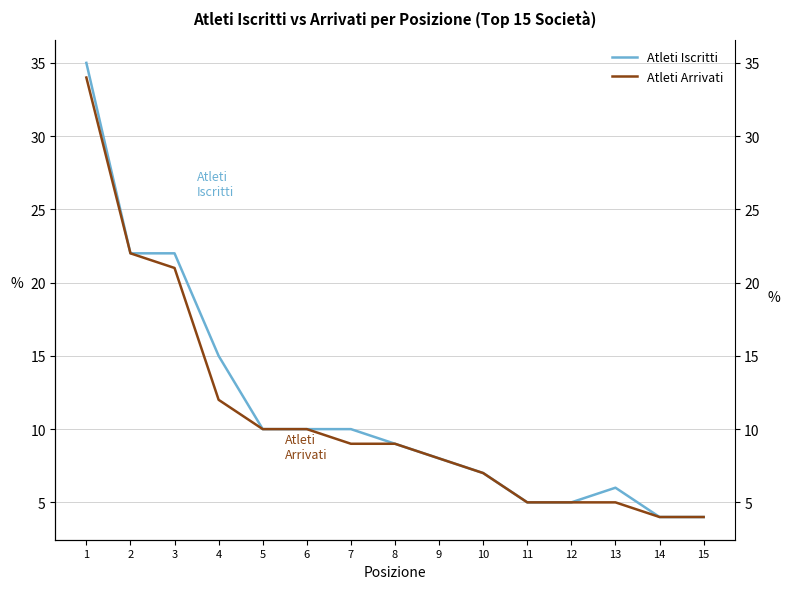

How many values in the Atleti Iscritti series are below 9?

7